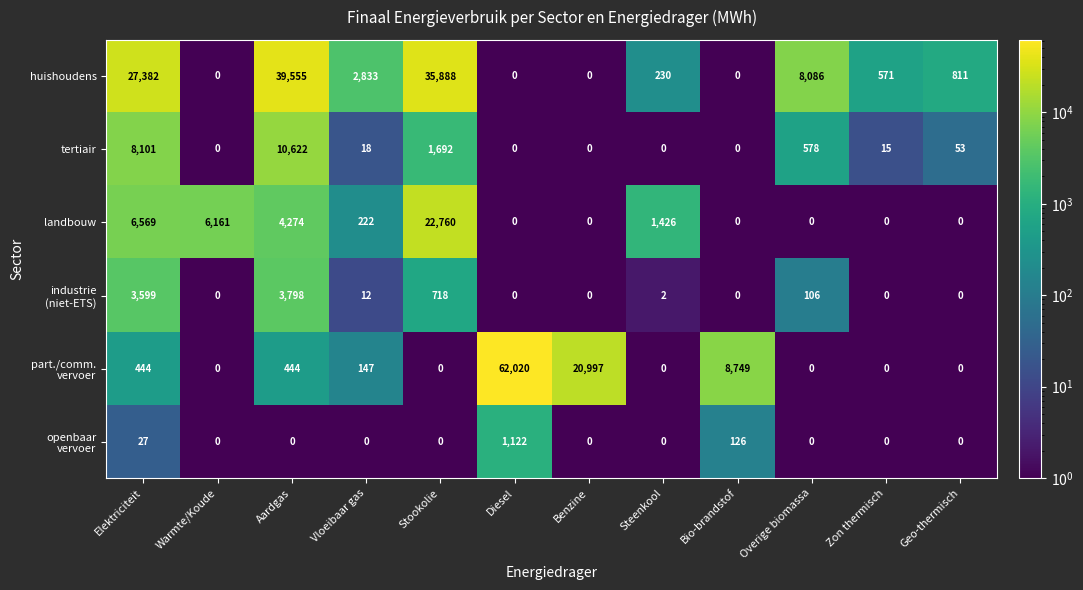

What is the approximate value of landbouw at Warmte/Koude?

6161